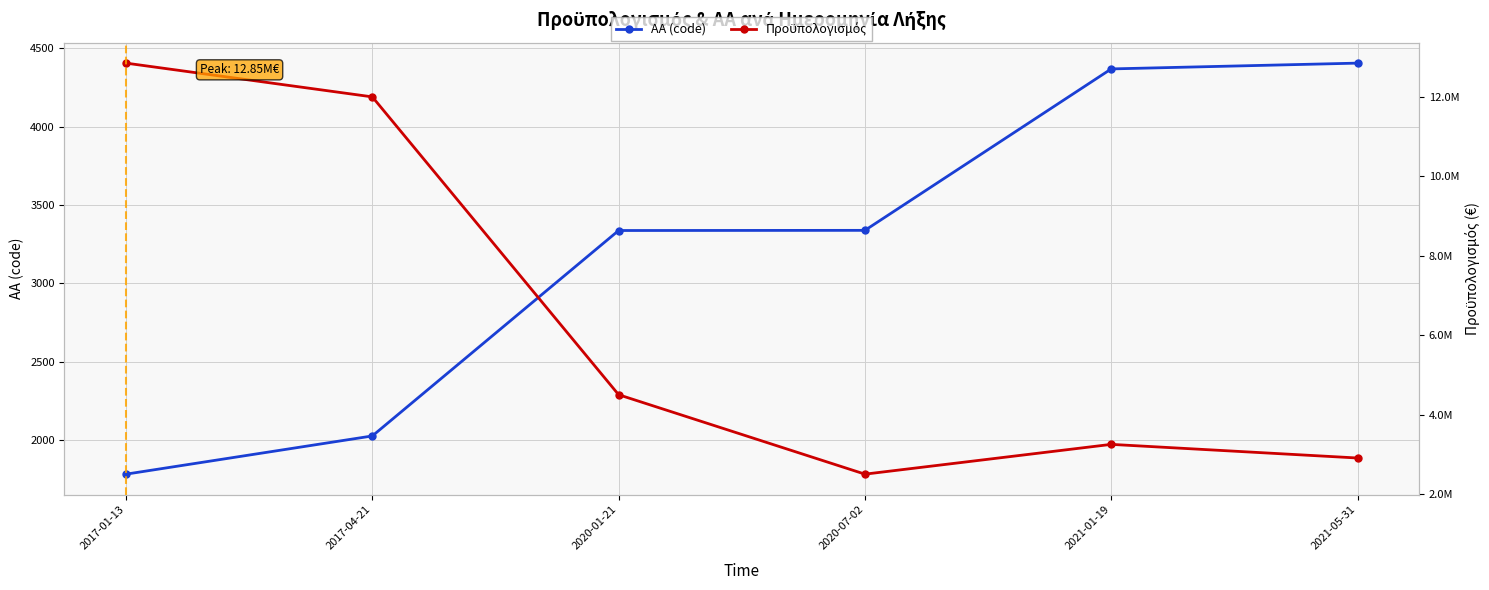

What is the sum of the ΑΑ (code) values at 2021-01-19 and 2021-05-31?

8775